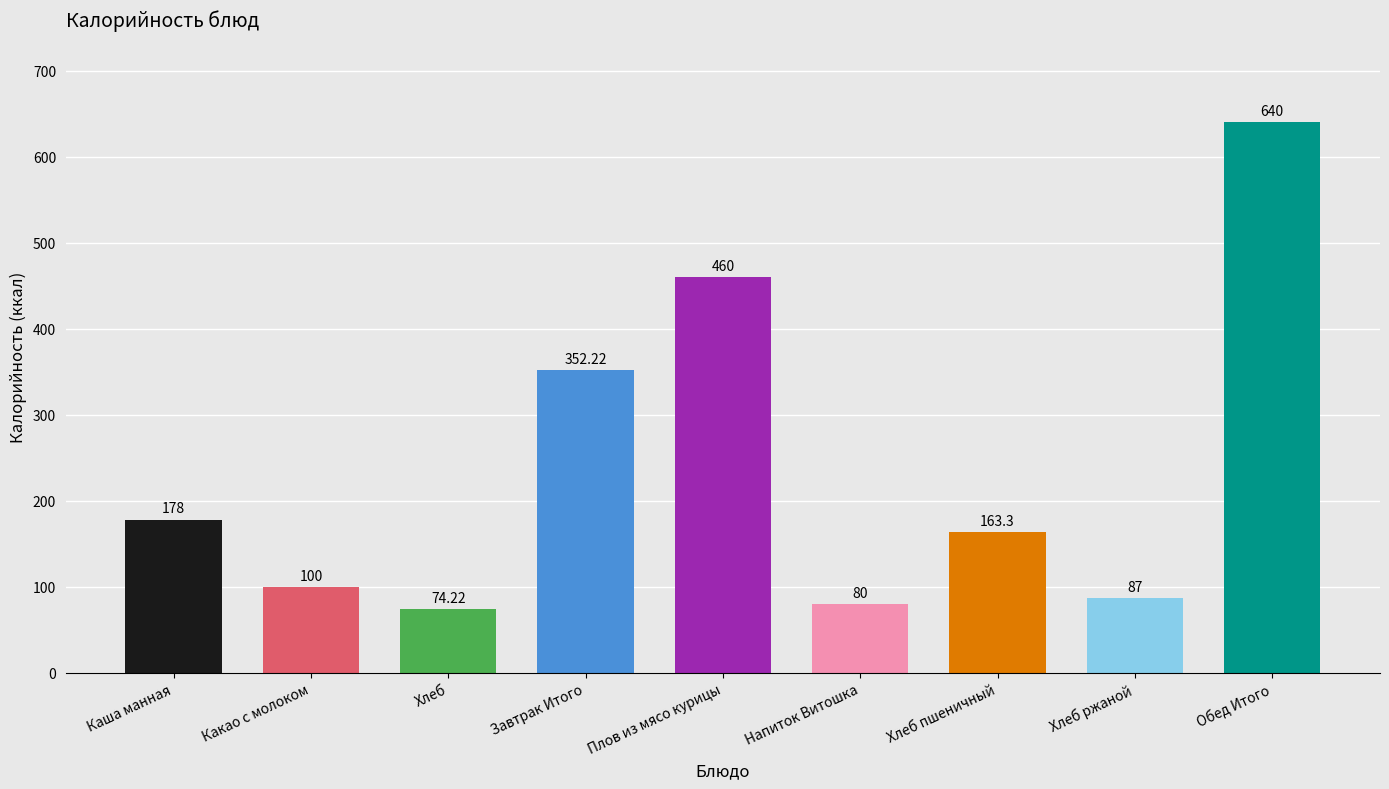

List the labels in order of value, smallest first.

Хлеб, Напиток Витошка, Хлеб ржаной, Какао с молоком, Хлеб пшеничный, Каша манная, Завтрак Итого, Плов из мясо курицы, Обед Итого